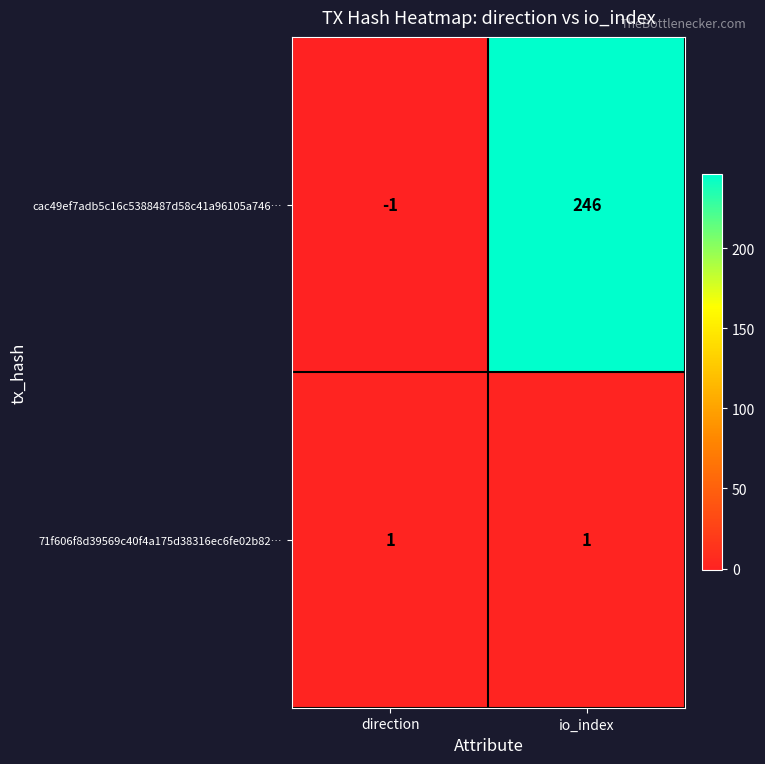

Is it true that cac49ef7adb5c16c5388487d58c41a96105a746… equals -1 at direction?

True